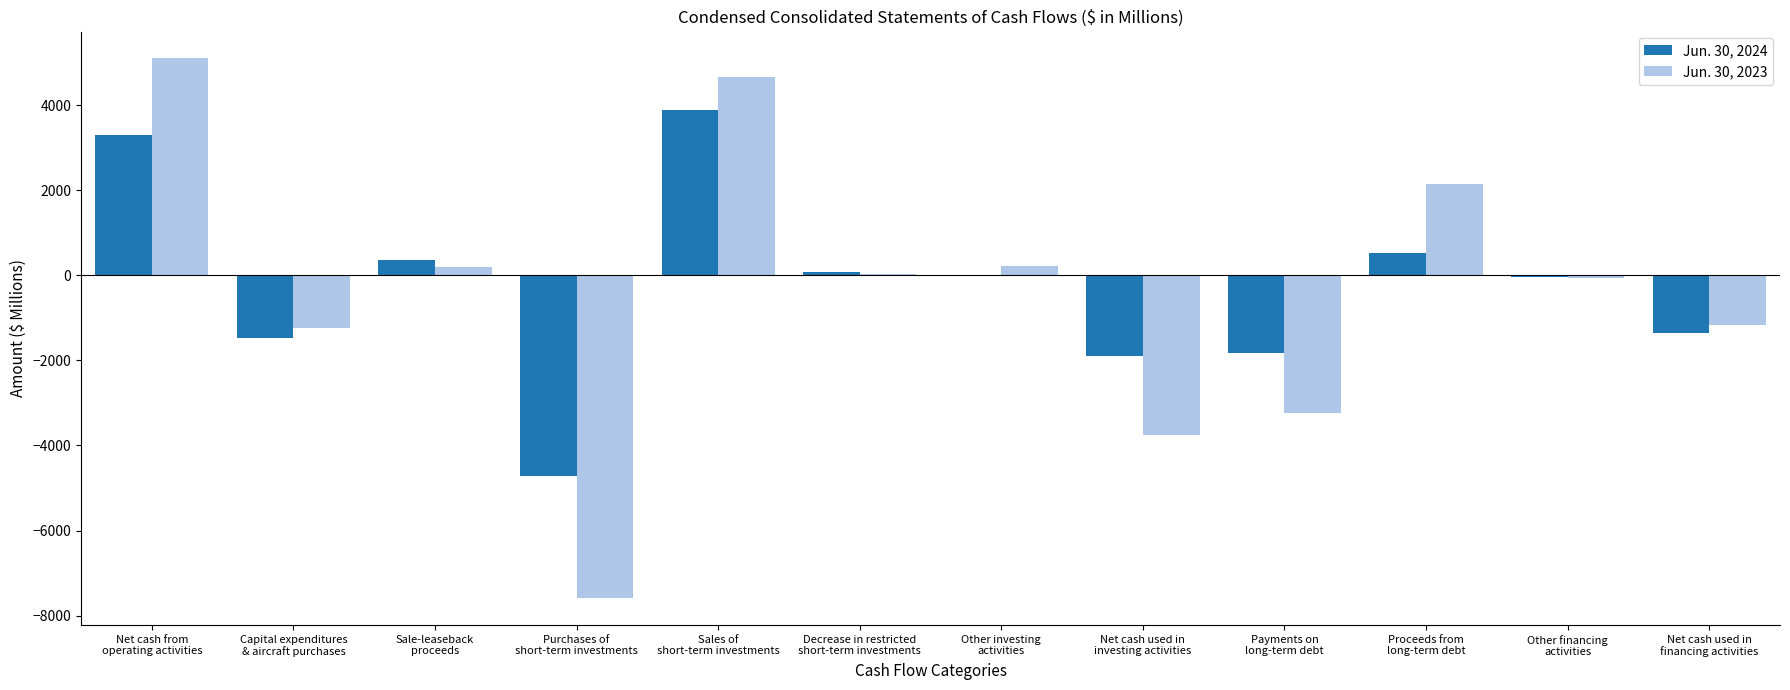

What is the sum of all Jun. 30, 2023 values?

-4710